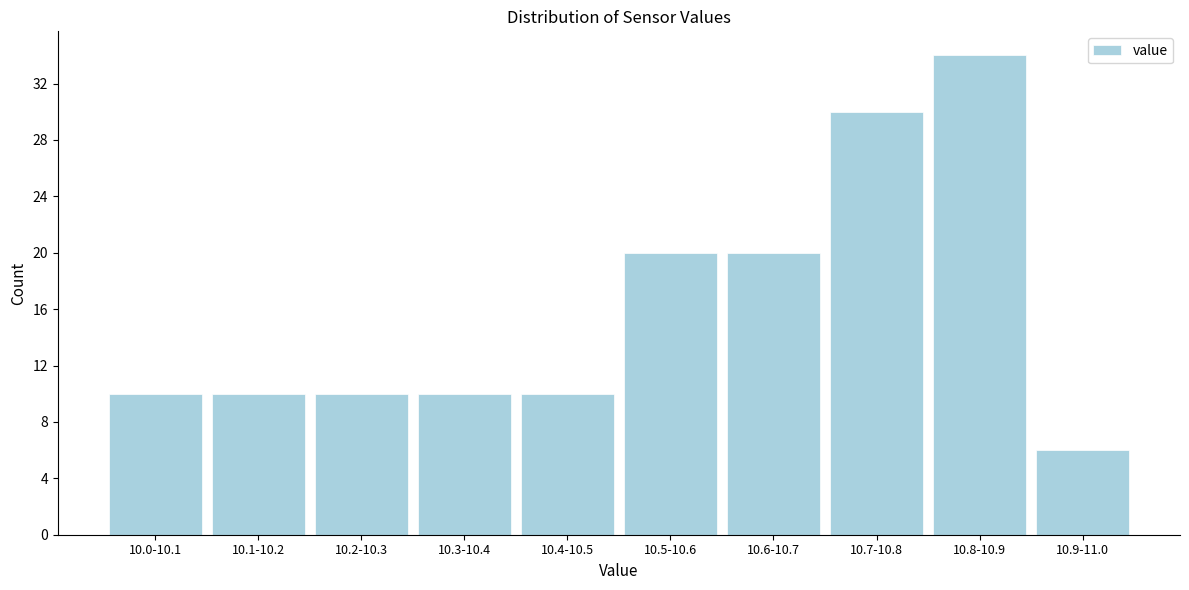

Reading left to right, transcribe all the data shown in this chart.

10	10	10	10	10	20	20	30	34	6